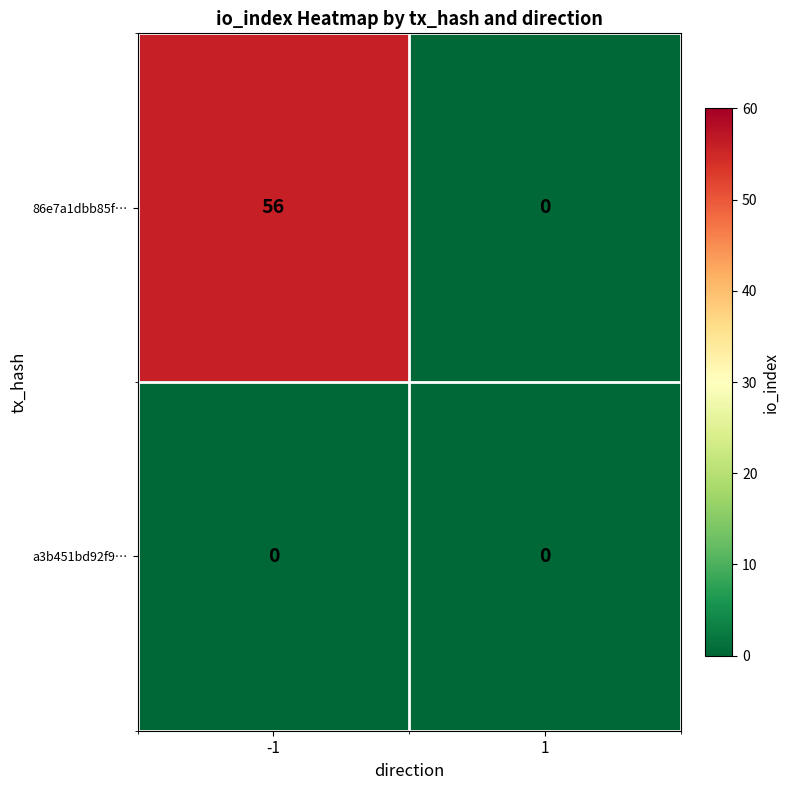

What is the sum of the 86e7a1dbb85f… values at 1 and -1?

56